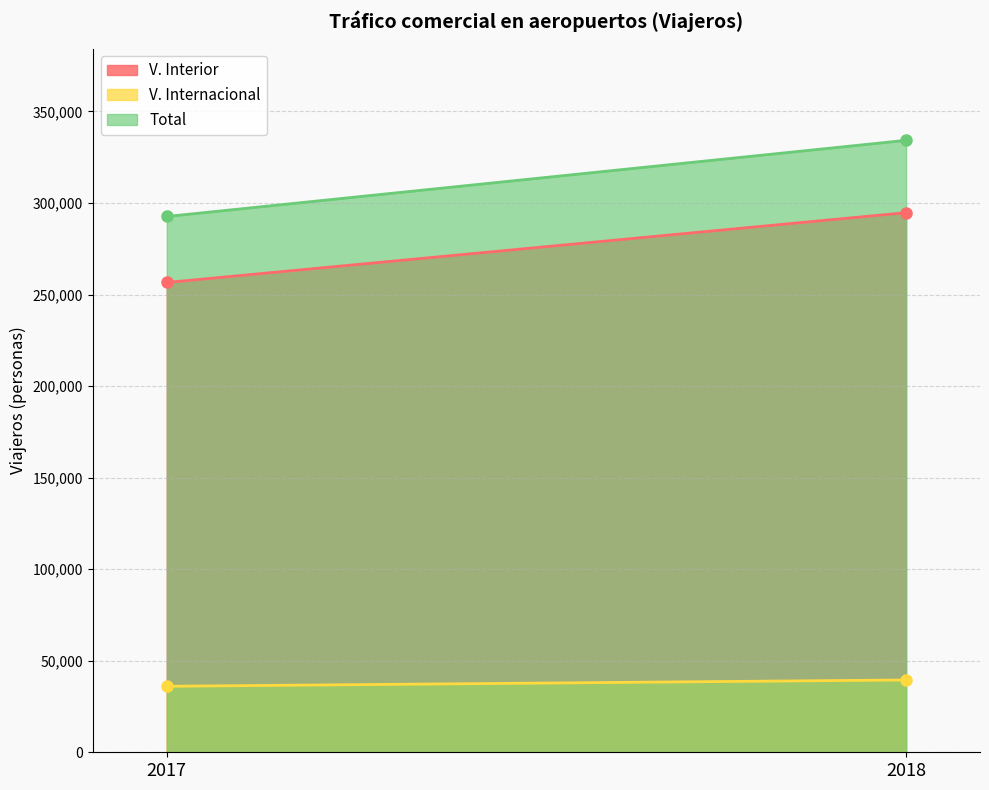

True or false: Total has a value of 292618 at 2017.

True